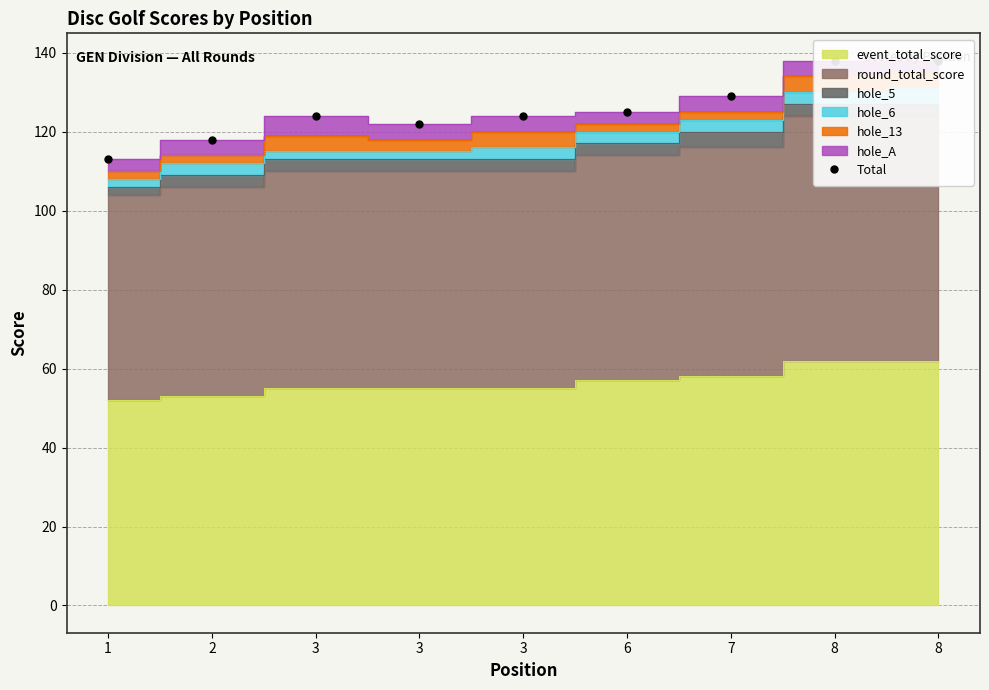

Rank the categories by value from highest to lowest.

8, 8, 7, 6, 3, 3, 3, 2, 1